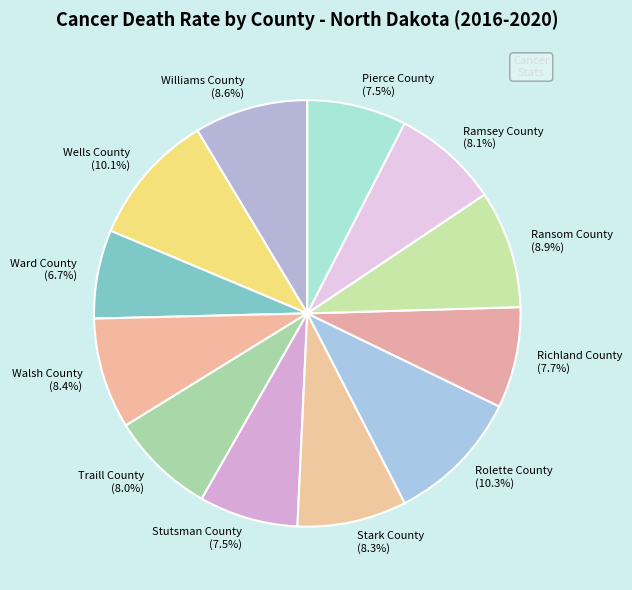

Count the number of slices in the pie.

12